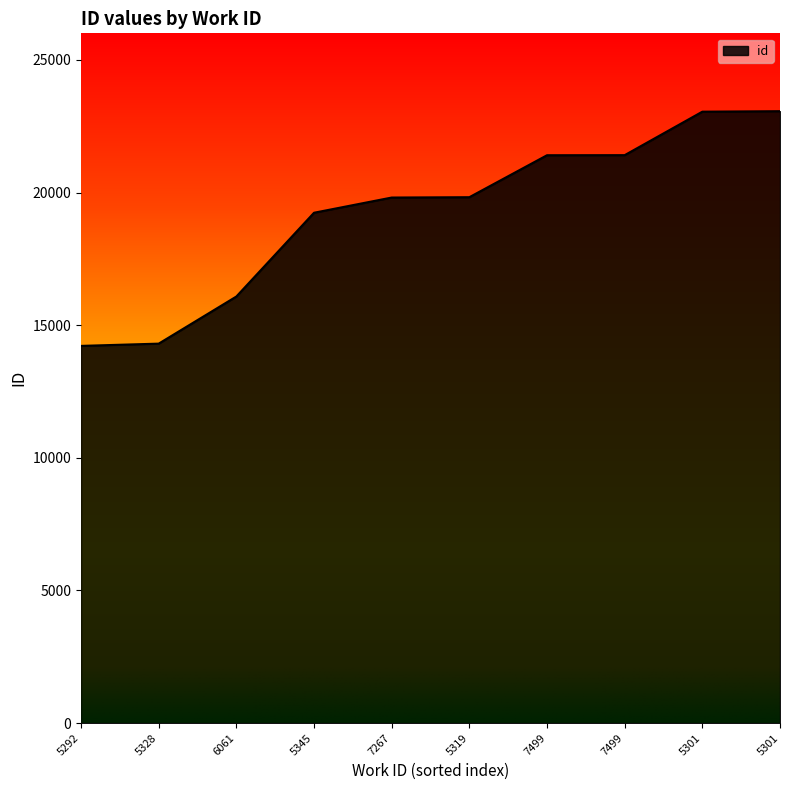

Rank the categories by value from lowest to highest.

5292, 5328, 6061, 5345, 7267, 5319, 7499, 7499, 5301, 5301